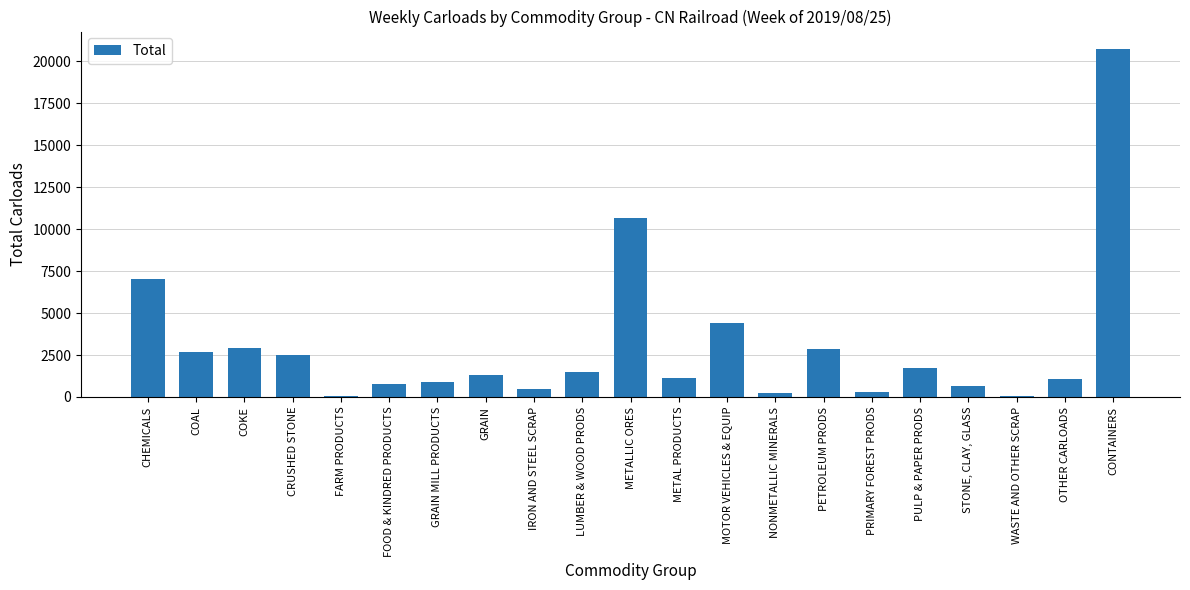

Is it true that the value at CHEMICALS is 7006?

True